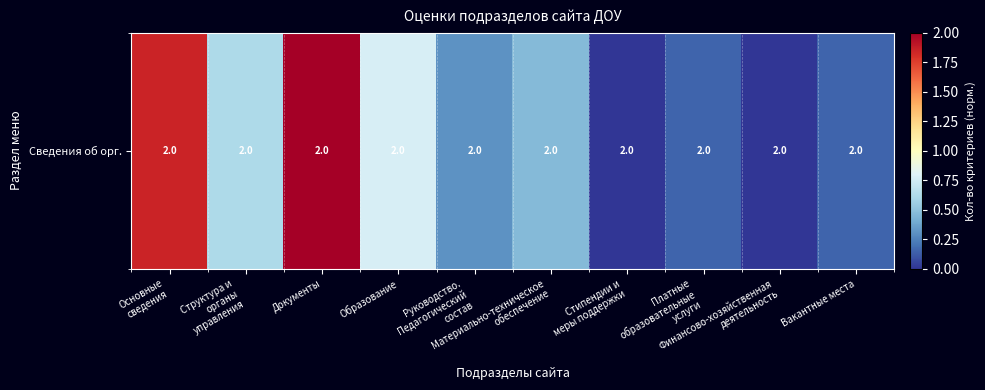

The value at Вакантные места is 0.2. True or false?

True